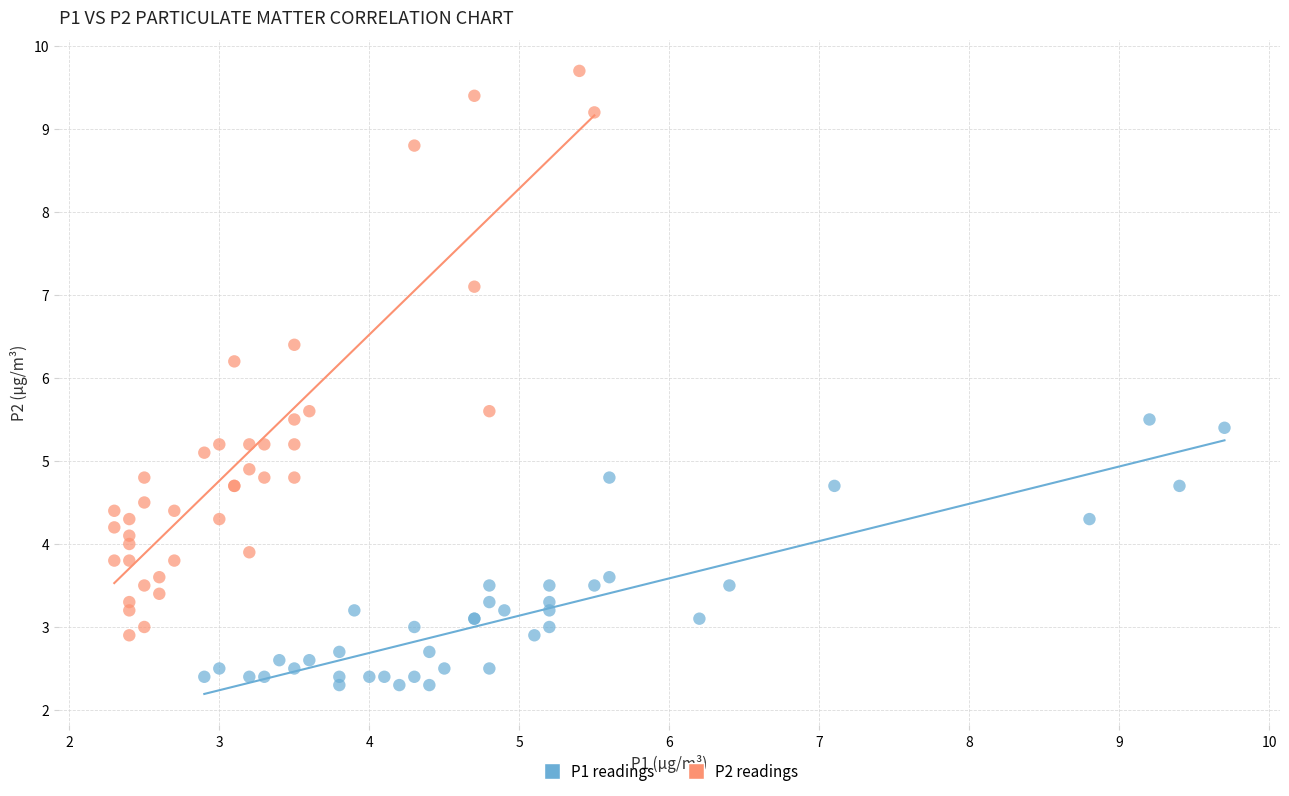

Which series reaches the minimum Y coordinate?

P1 readings